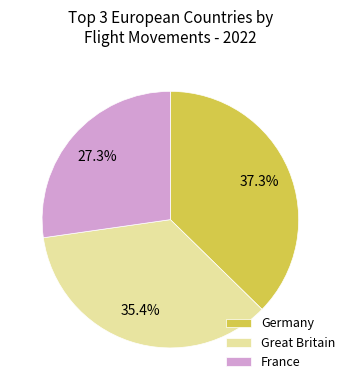

The Great Britain slice represents 11% of the pie. True or false?

False